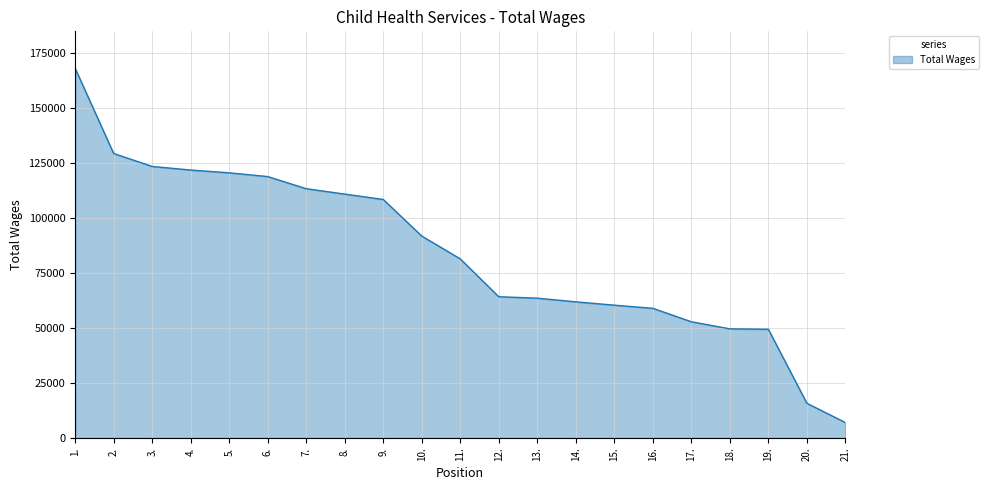

What is the smallest value displayed?

6997